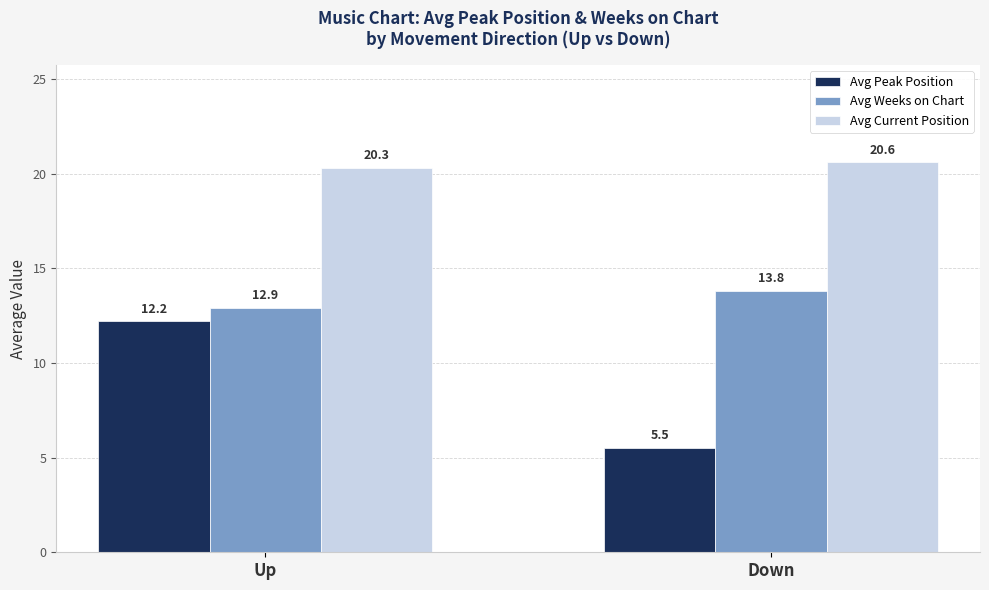

How many categories are shown in the chart?

2